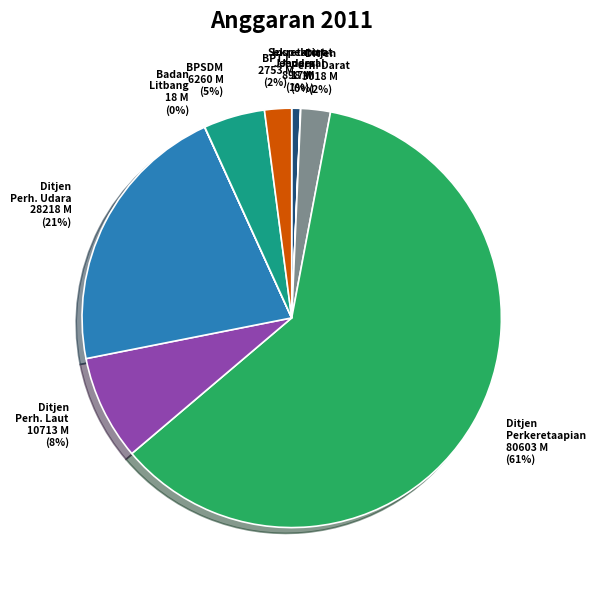

What is the largest slice in the pie chart?

Ditjen Perkeretaapian